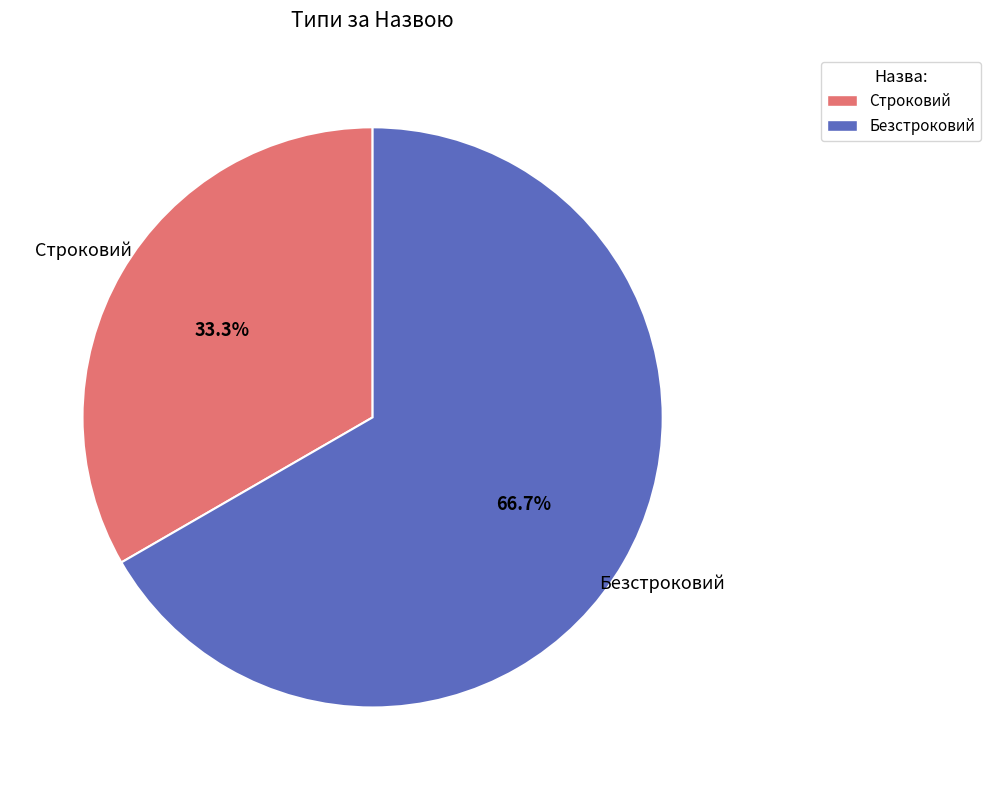

Rank the categories by value from lowest to highest.

Строковий, Безстроковий